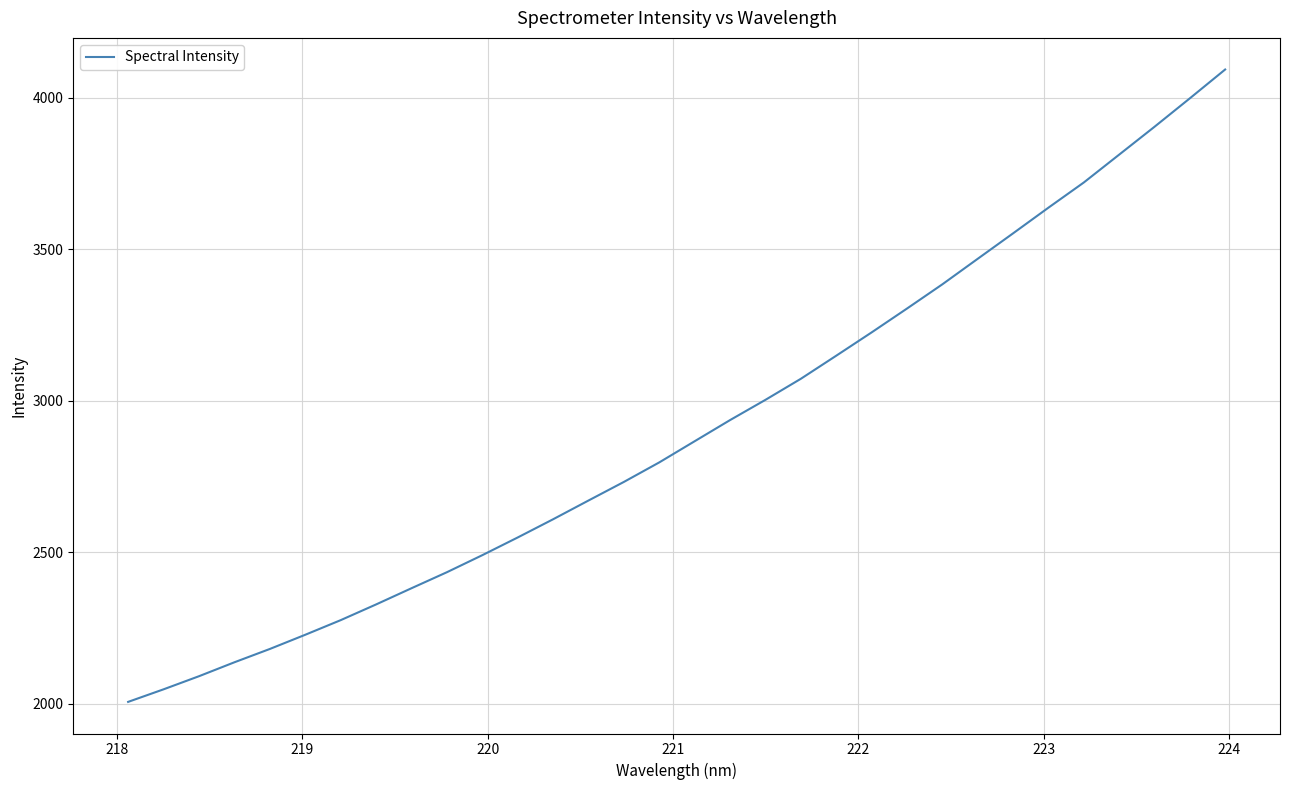

What is the maximum value shown in the chart?

4092.7